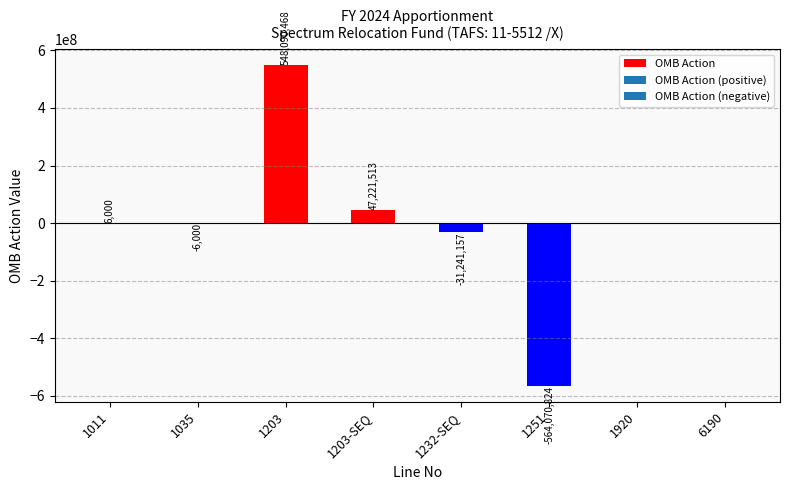

What is the smallest value displayed?

-564070824